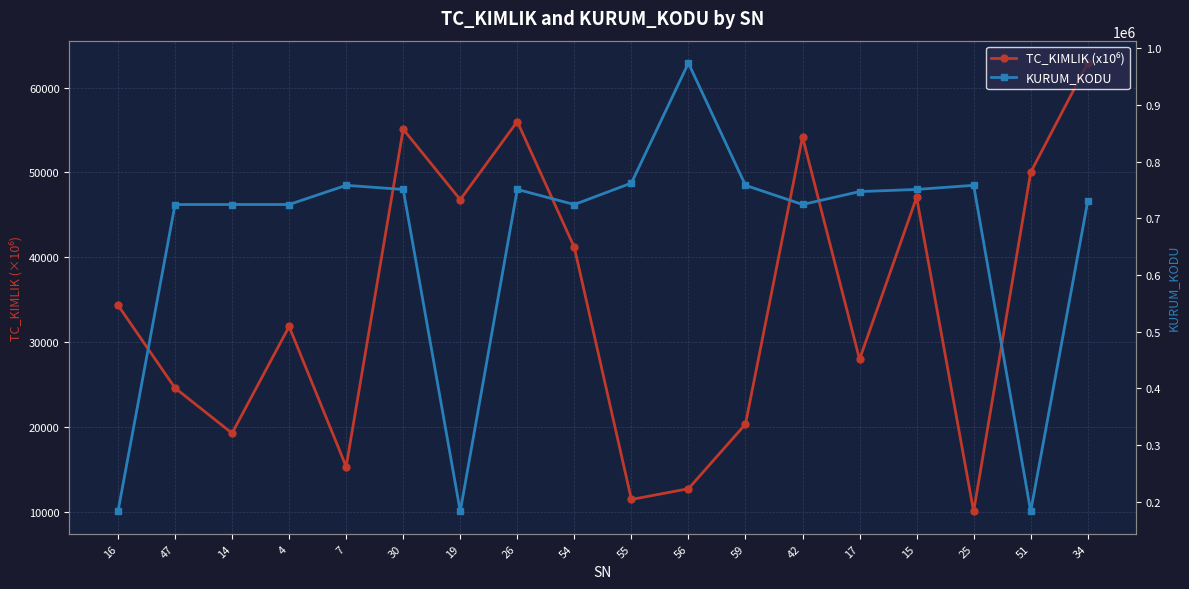

Which series changed the most between 47 and 25?

KURUM_KODU